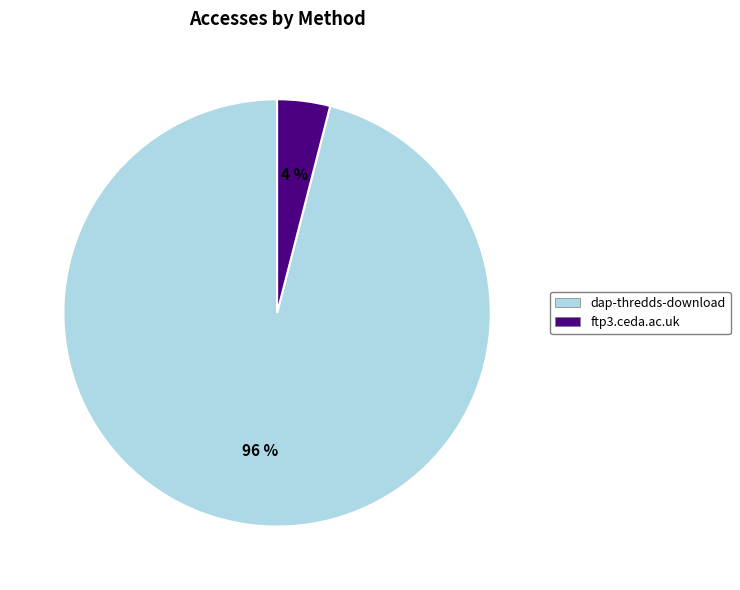

Is it true that dap-thredds-download is 96% of the pie?

True